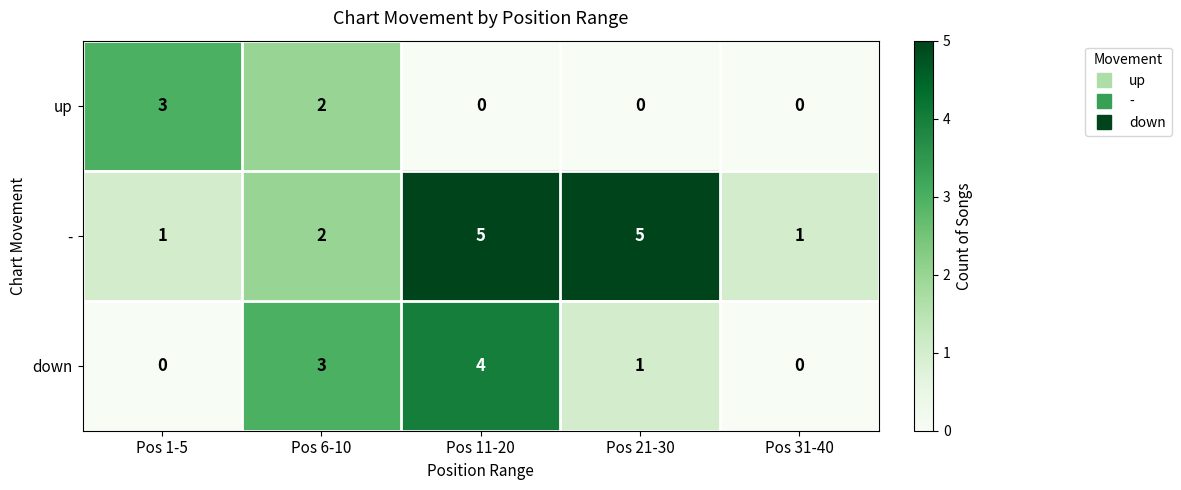

How many data points does each series have?

5